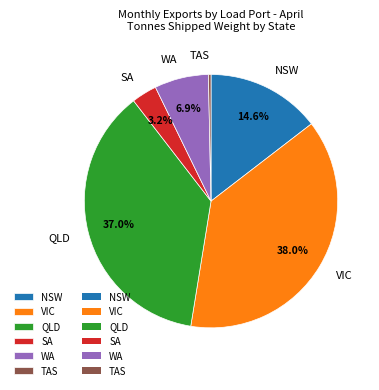

To the nearest percent, what is the average slice percentage?

17%